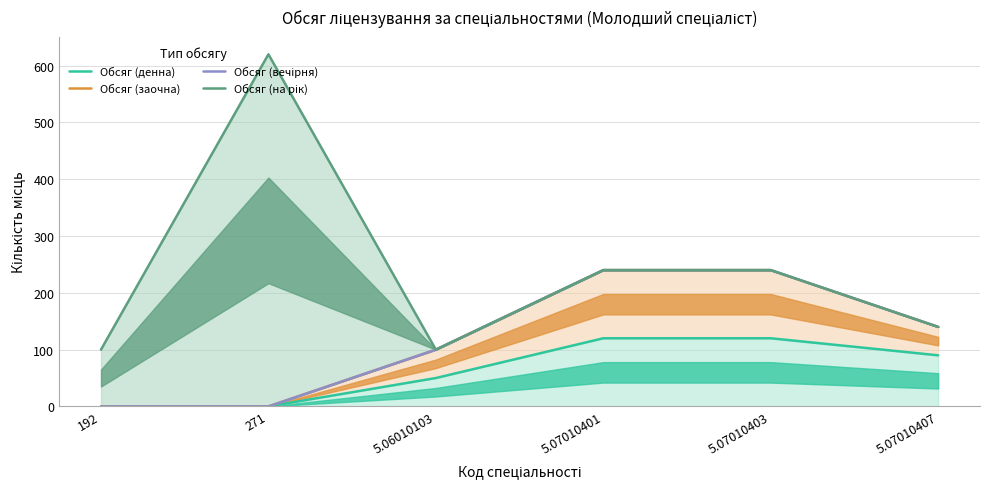

Read the Обсяг (вечірня) value at 5.07010403.

240